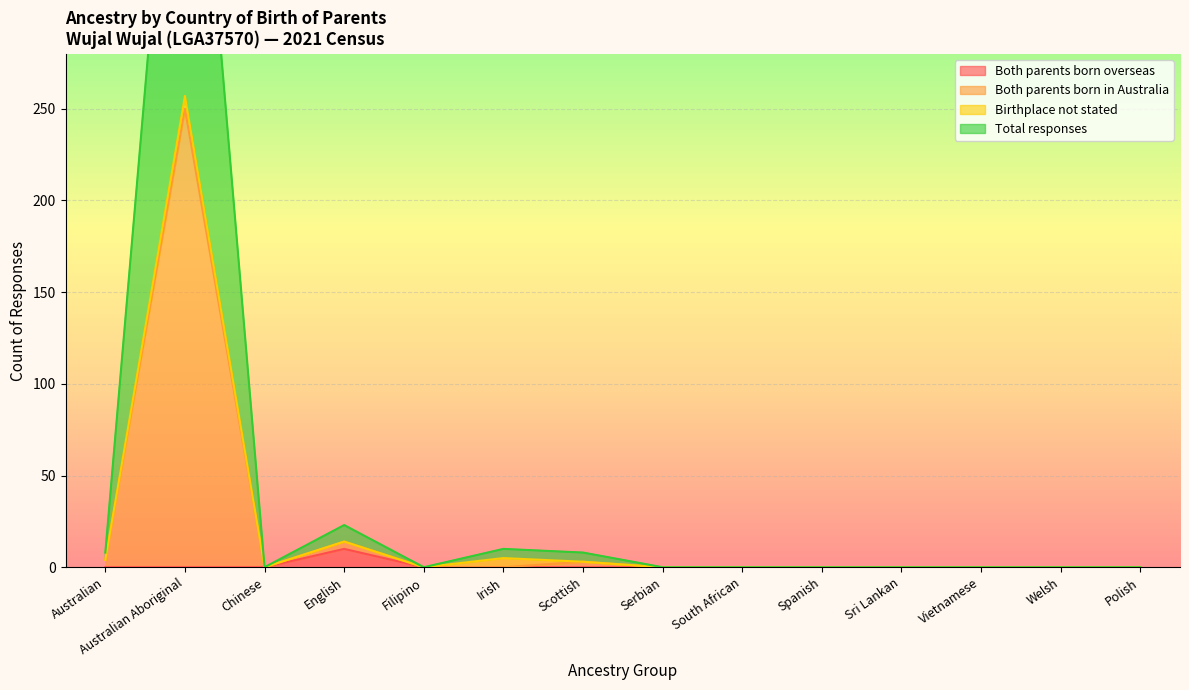

Which category has the highest value in the Both parents born overseas series?

English